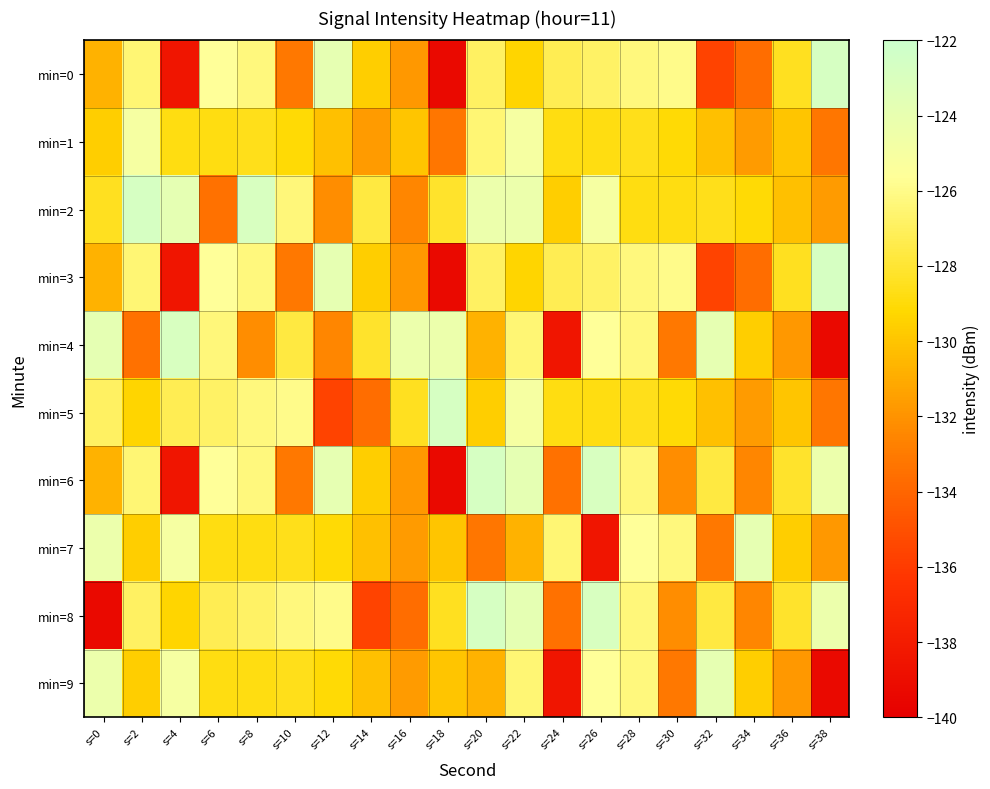

Count the number of categories in the chart.

20